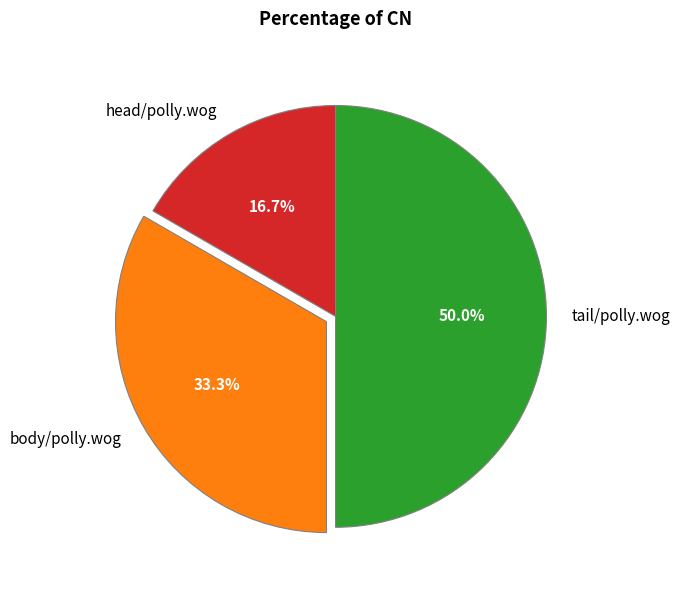

How many slices are in this pie chart?

3